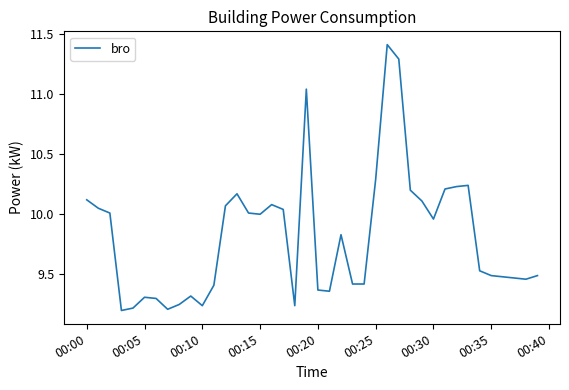

What is the greatest value displayed?

11.4